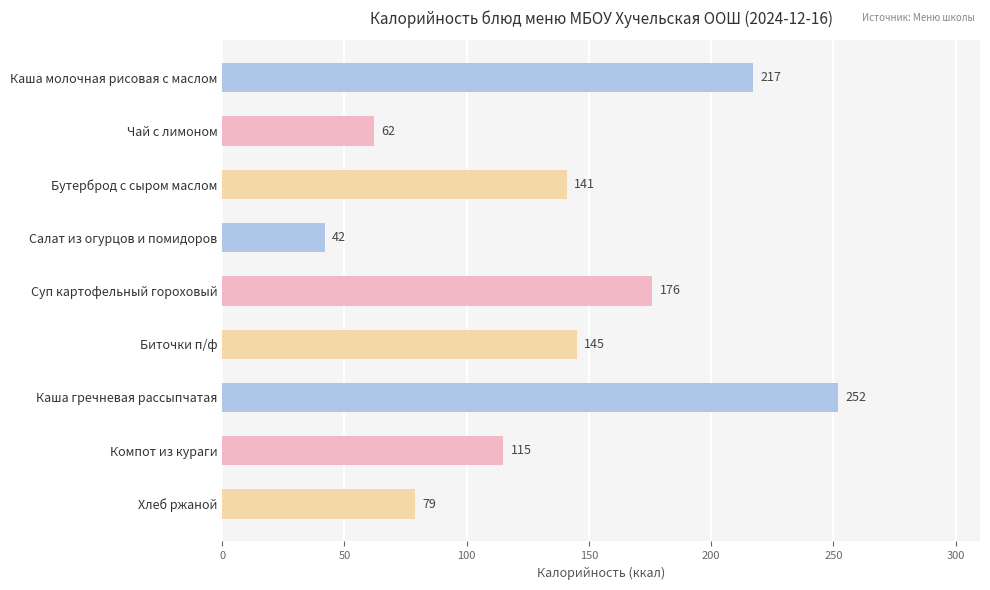

List the labels in order of value, largest first.

Каша гречневая рассыпчатая, Каша молочная рисовая с маслом, Суп картофельный гороховый, Биточки п/ф, Бутерброд с сыром маслом, Компот из кураги, Хлеб ржаной, Чай с лимоном, Салат из огурцов и помидоров